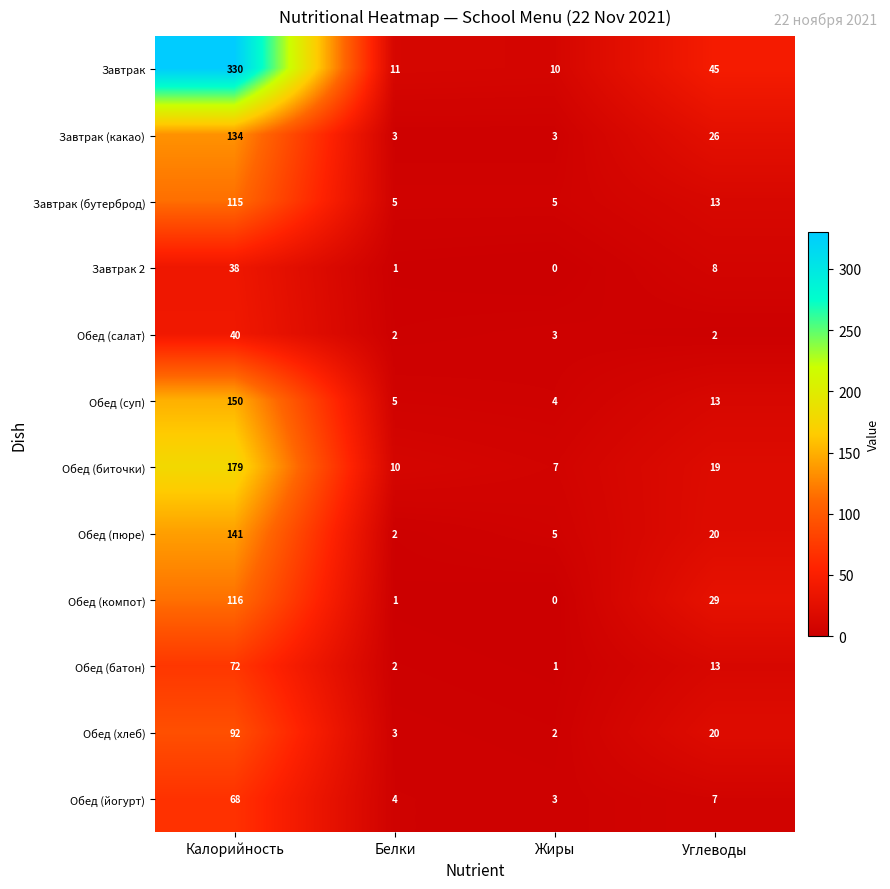

What is the difference between the highest and lowest values at Углеводы?

43